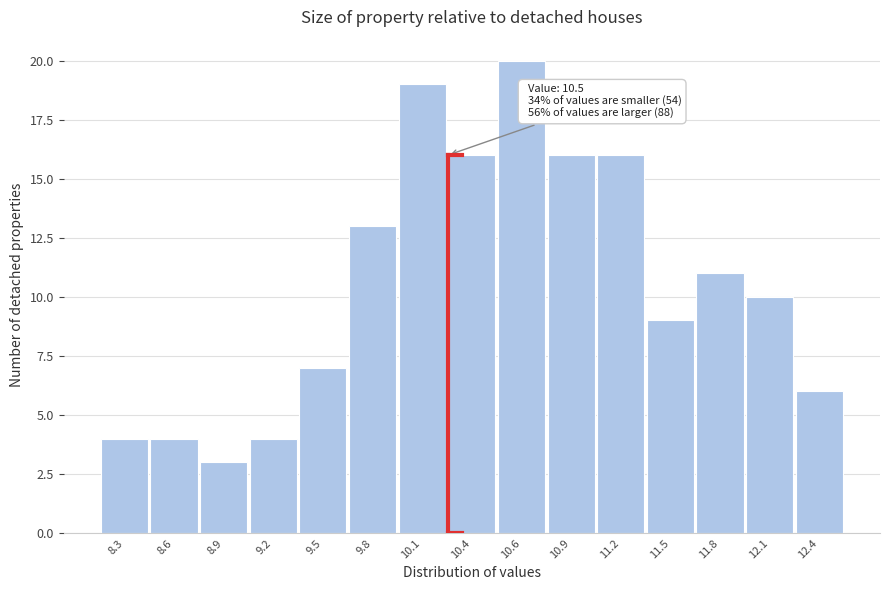

Reading left to right, transcribe all the data shown in this chart.

8.3=4	8.6=4	8.9=3	9.2=4	9.5=7	9.8=13	10.1=19	10.4=16	10.6=20	10.9=16	11.2=16	11.5=9	11.8=11	12.1=10	12.4=6